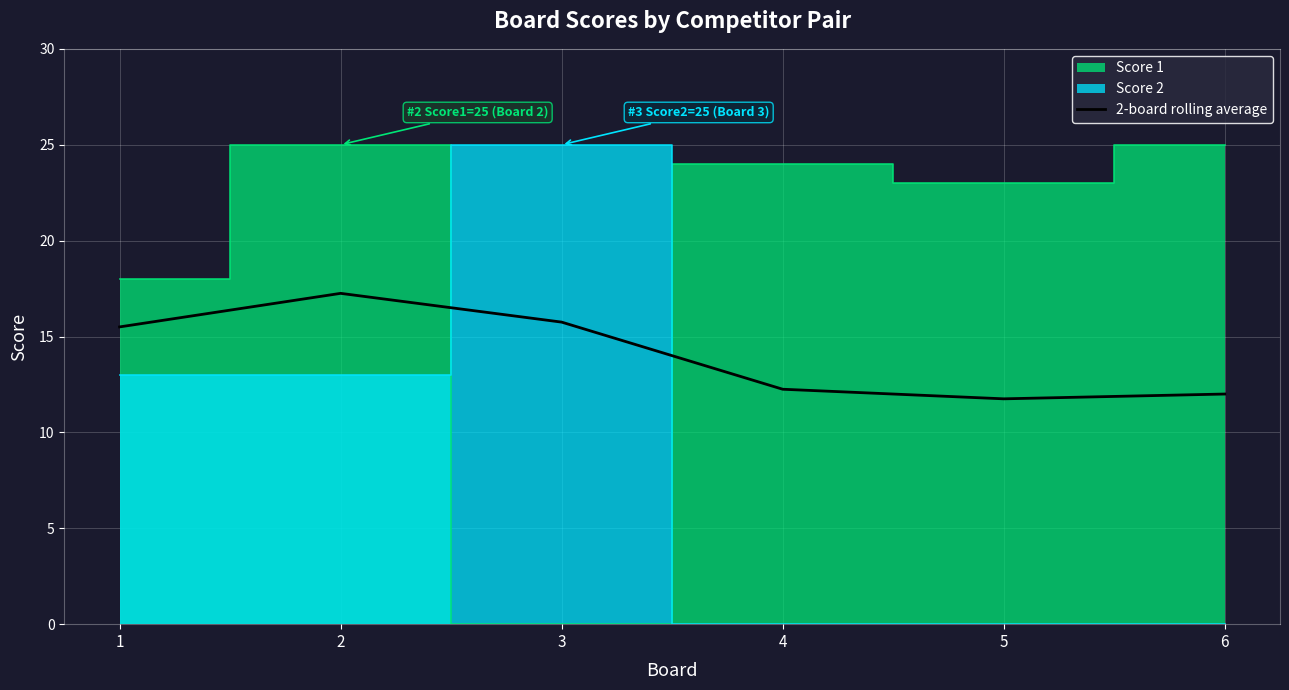

At which label is the value closest to 14?

1